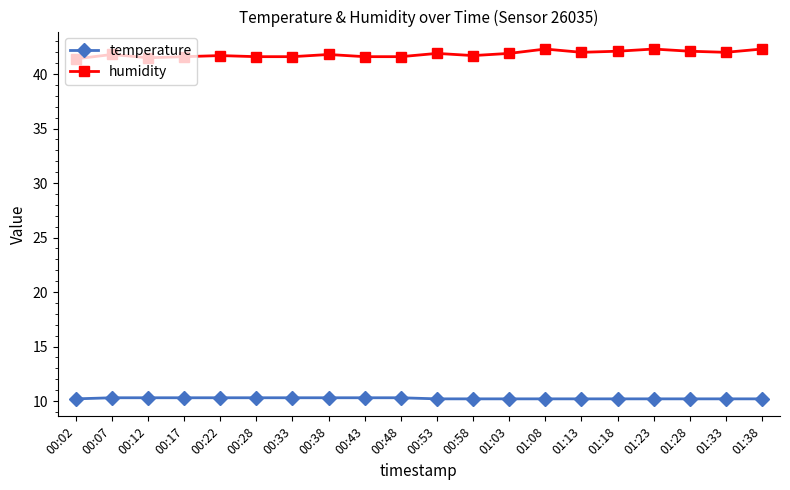

What is the label of the 17th point from the right?

00:17